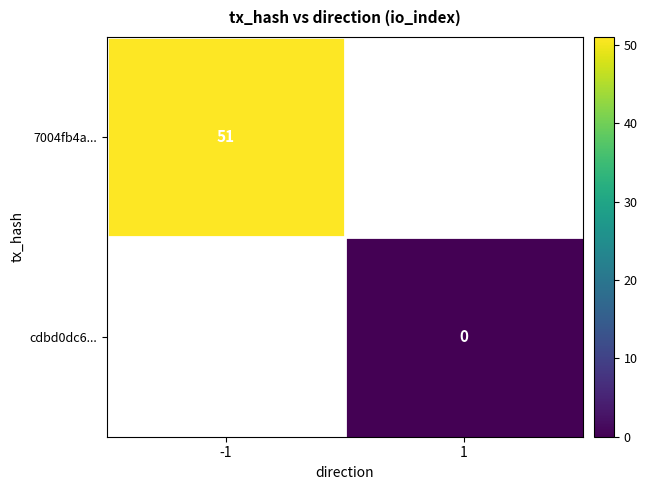

How many distinct data groups are displayed?

2